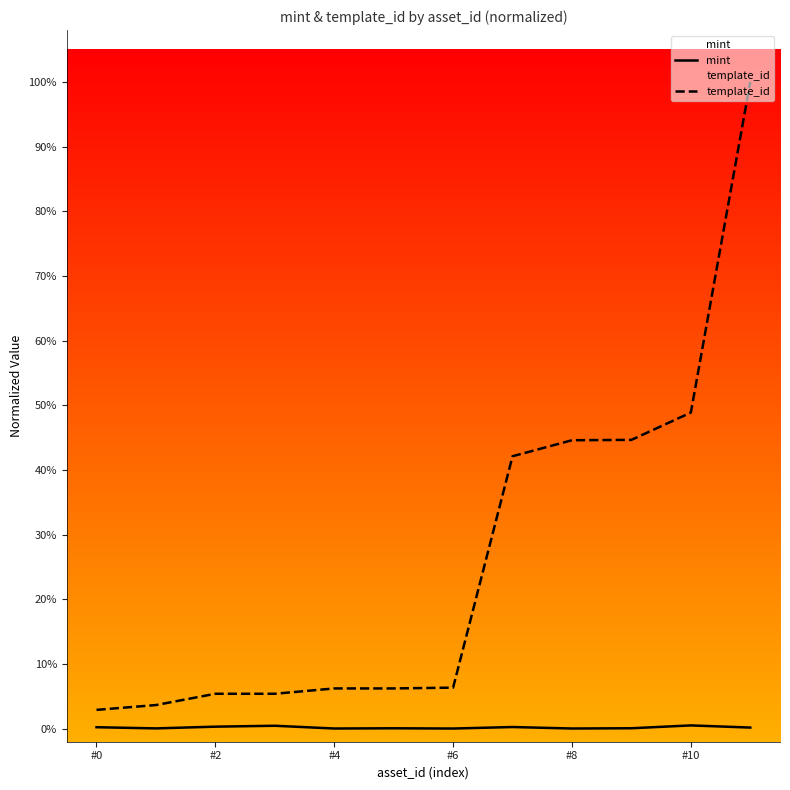

True or false: mint has more than 0 points higher than both neighbors.

True